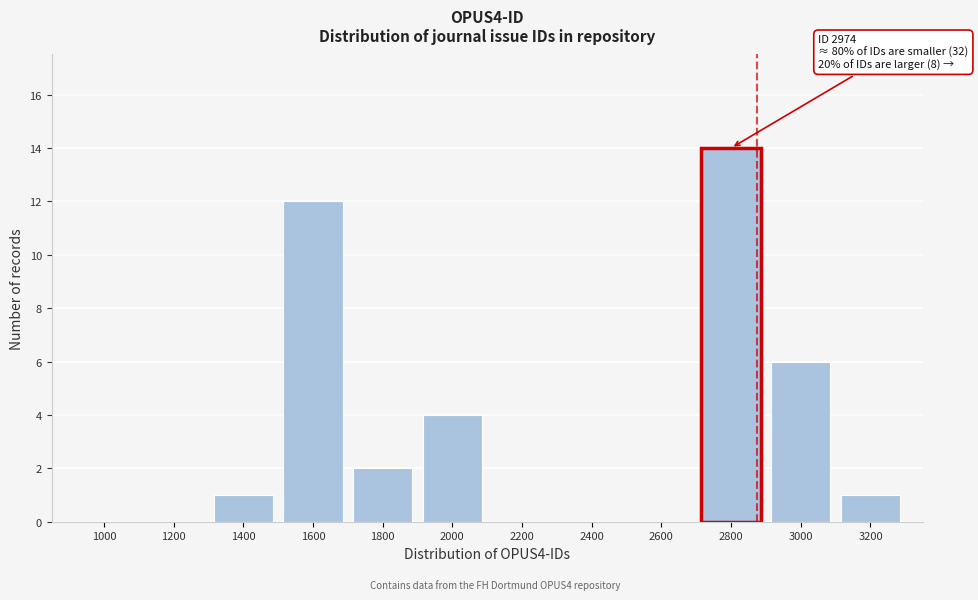

Reading left to right, extract all data points from this chart.

1000=0	1200=0	1400=1	1600=12	1800=2	2000=4	2200=0	2400=0	2600=0	2800=14	3000=6	3200=1